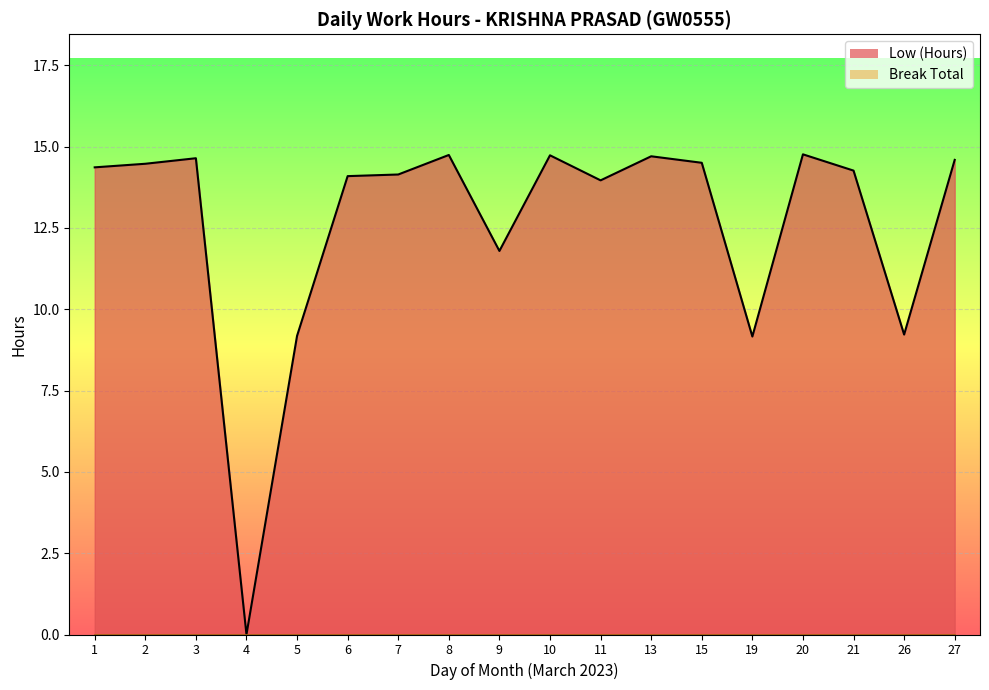

How many categories are shown in the chart?

18